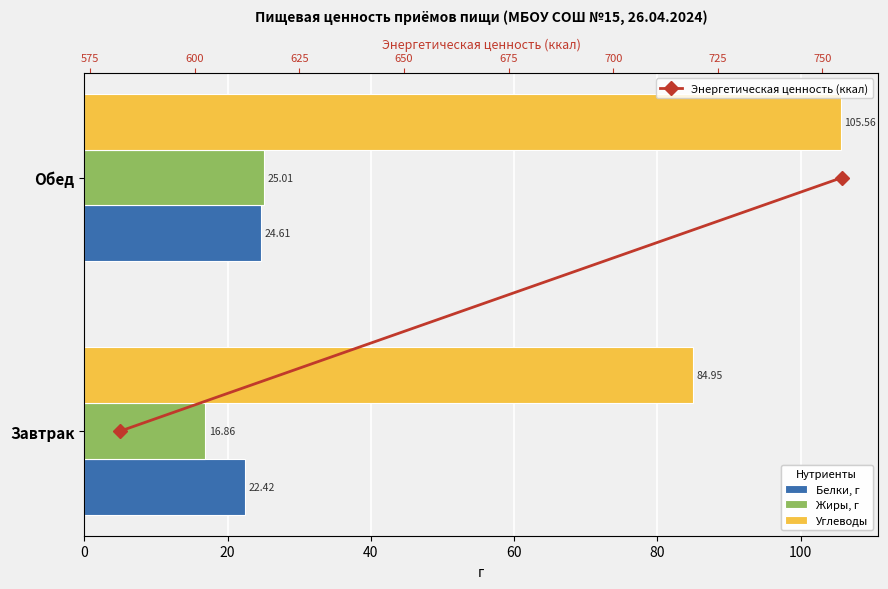

How many groups of bars are there?

2